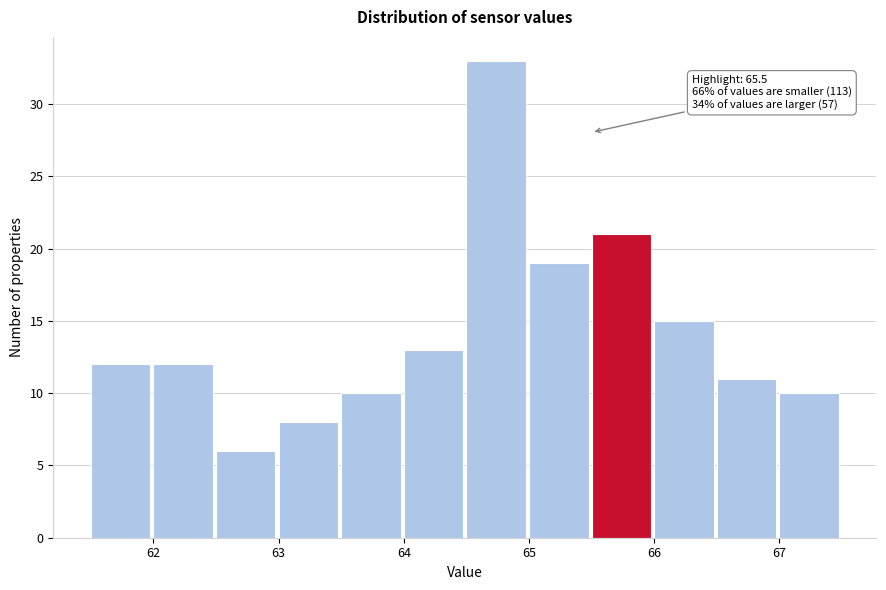

Over which range of the x-axis is the bar tallest?

64.5 to 65.0